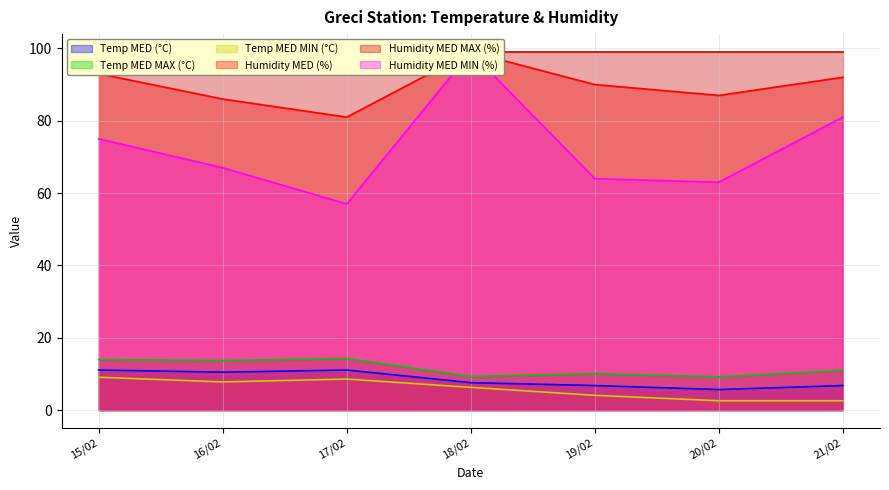

What is the highest value of the Temp MED (°C) series?

11.1